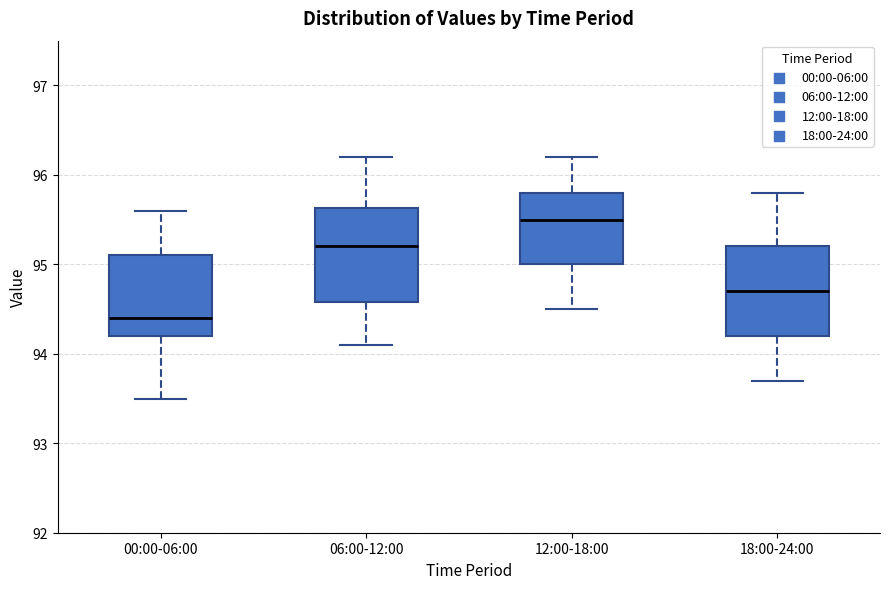

Reading left to right, transcribe this box plot: for each box, give where its median line is, the range the box spans, and where its two whiskers end, as read against the y-axis. The values are not printed on the chart, so give them approximately, as read against the axis.

00:00-06:00: median 94.4, box 94.2 to 95.1, whiskers 93.5 to 95.6
06:00-12:00: median 95.2, box 94.6 to 95.6, whiskers 94.1 to 96.2
12:00-18:00: median 95.5, box 95.0 to 95.8, whiskers 94.5 to 96.2
18:00-24:00: median 94.7, box 94.2 to 95.2, whiskers 93.7 to 95.8